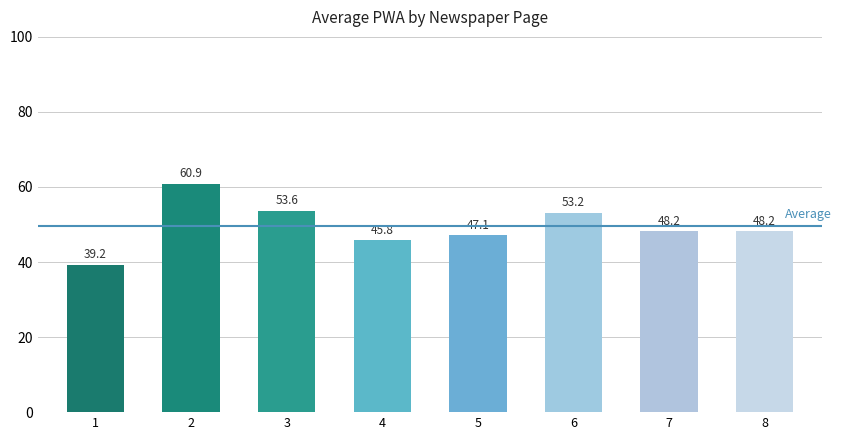

What is the ratio of the value at 8 to the value at 1?

1.2